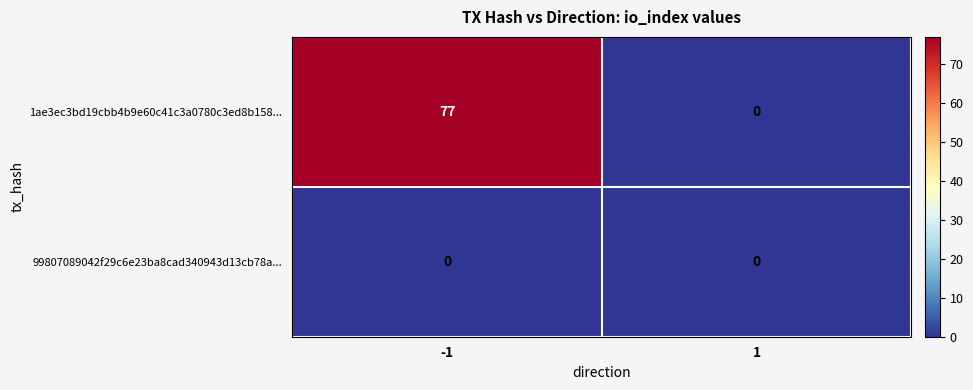

Reading left to right, extract all data points from this chart.

1ae3ec3bd19cbb4b9e60c41c3a0780c3ed8b158...: -1=77	1=0
99807089042f29c6e23ba8cad340943d13cb78a...: -1=0	1=0